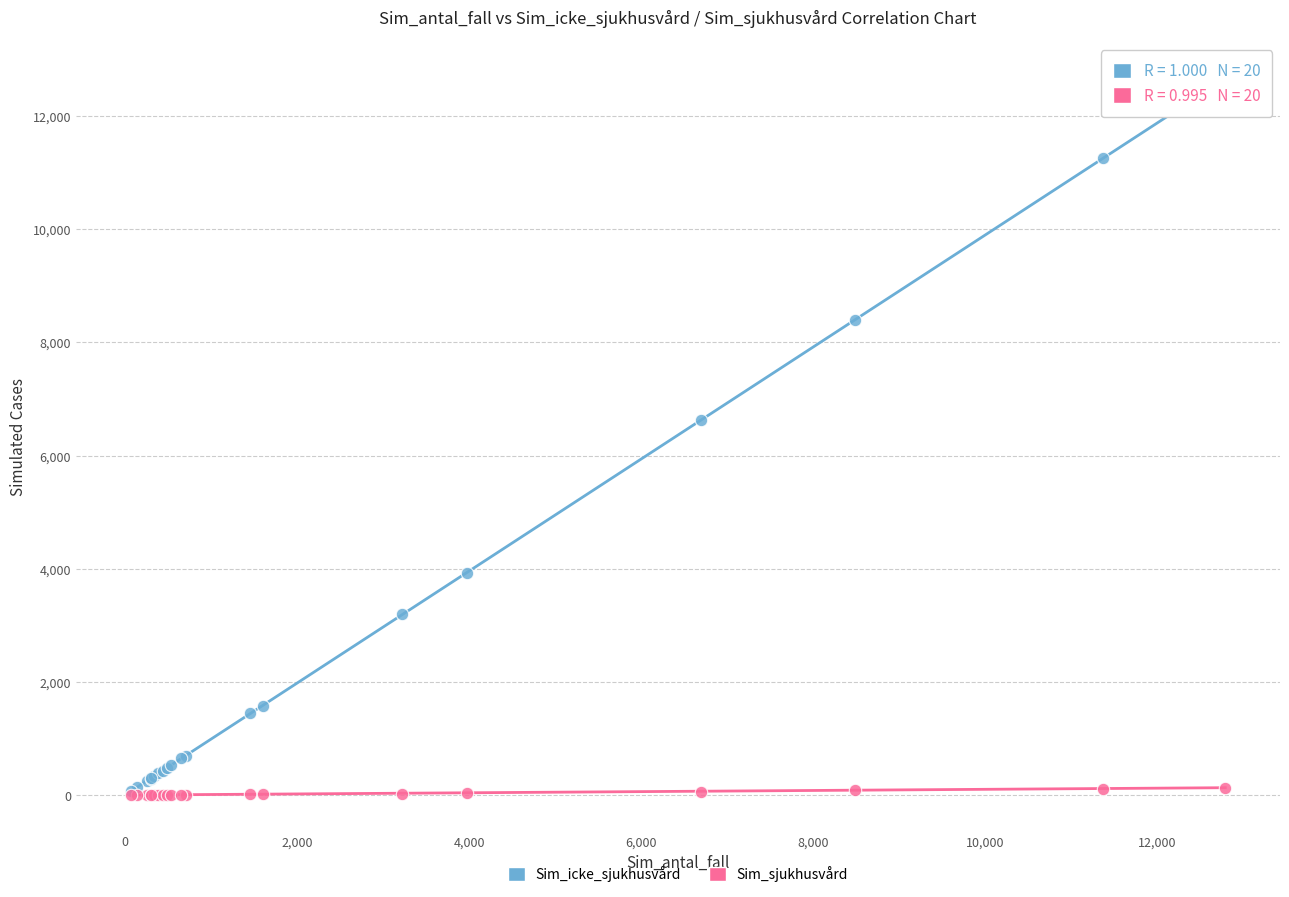

In the Sim_icke_sjukhusvård series, what Y value is closest to 6361?

6632.2